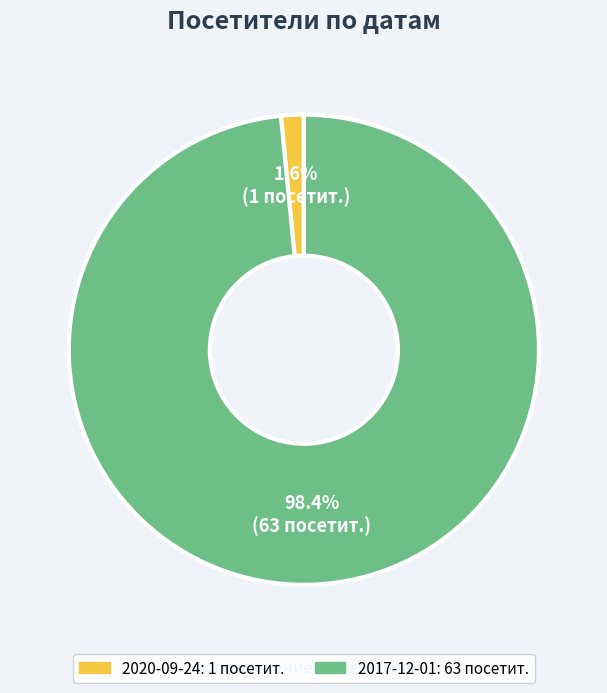

Which category accounts for the majority?

2017-12-01